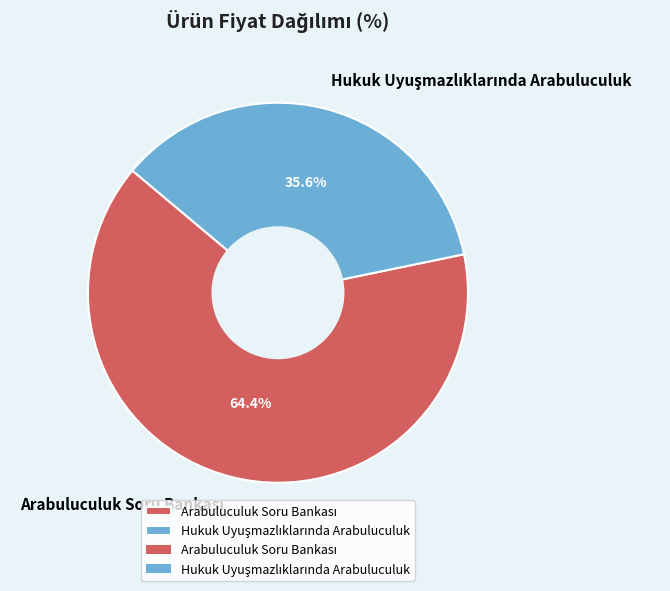

Is there a majority slice in this chart?

Yes